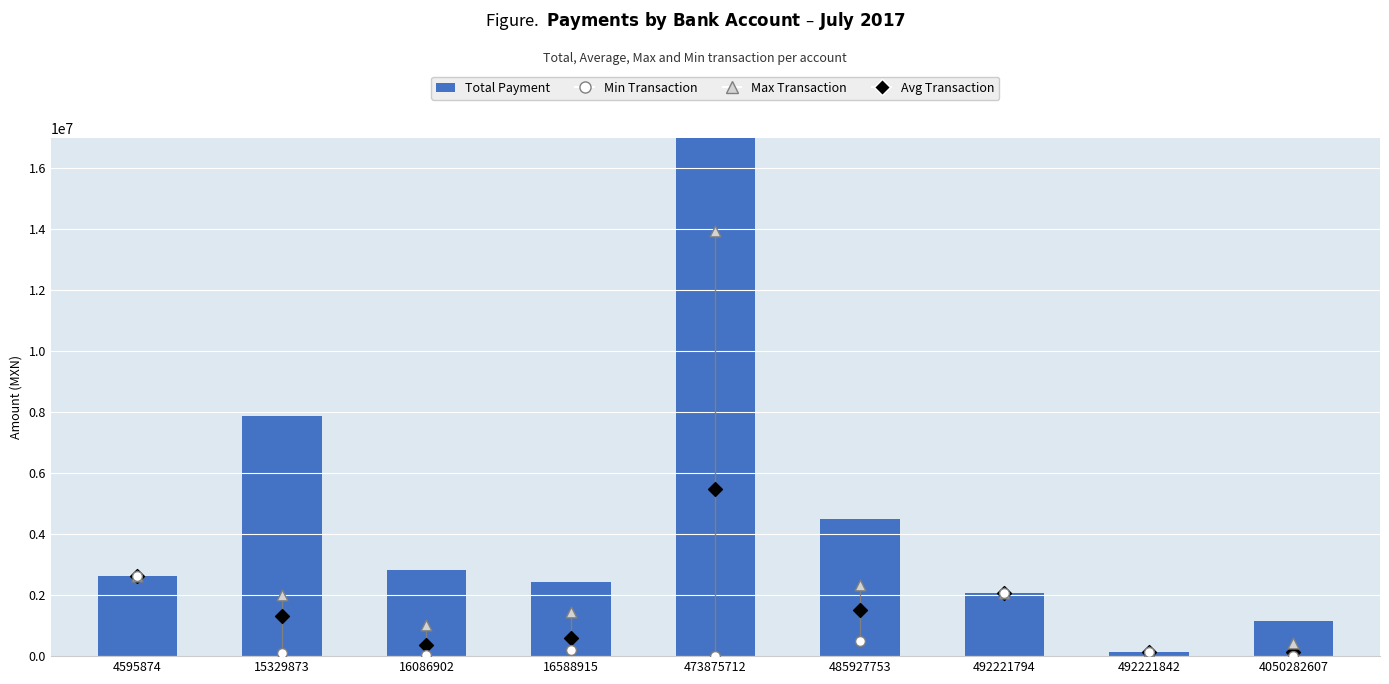

Which series has the largest total across all categories?

Total Payment